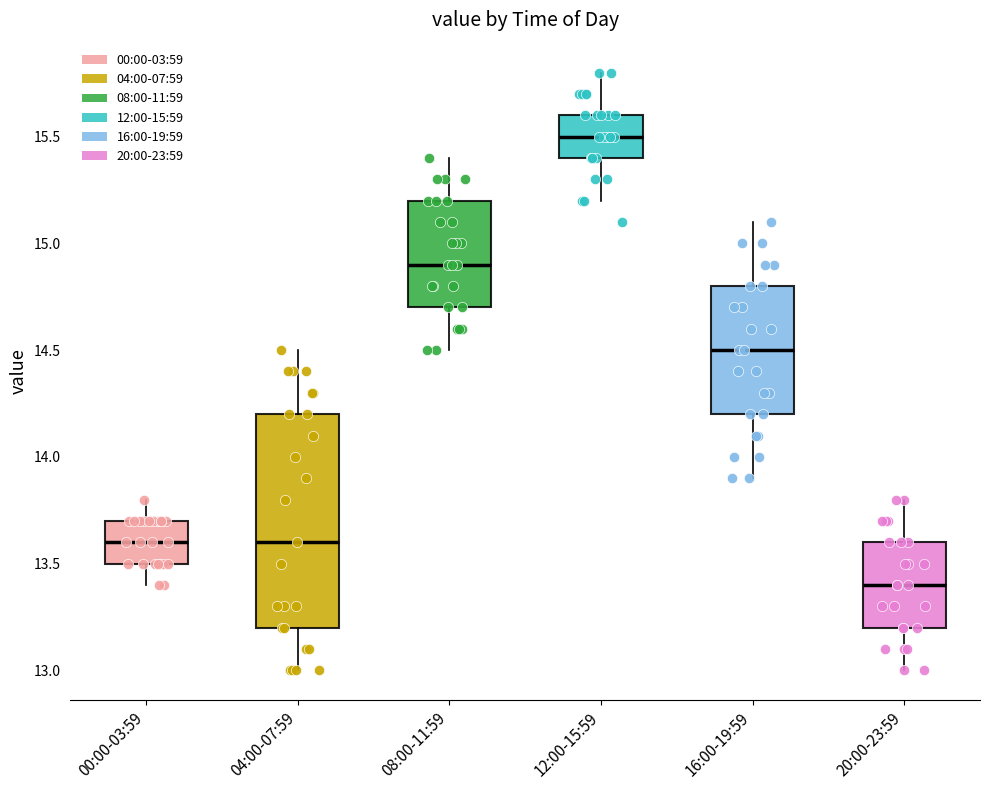

Which box has the lowest median line?

20:00-23:59